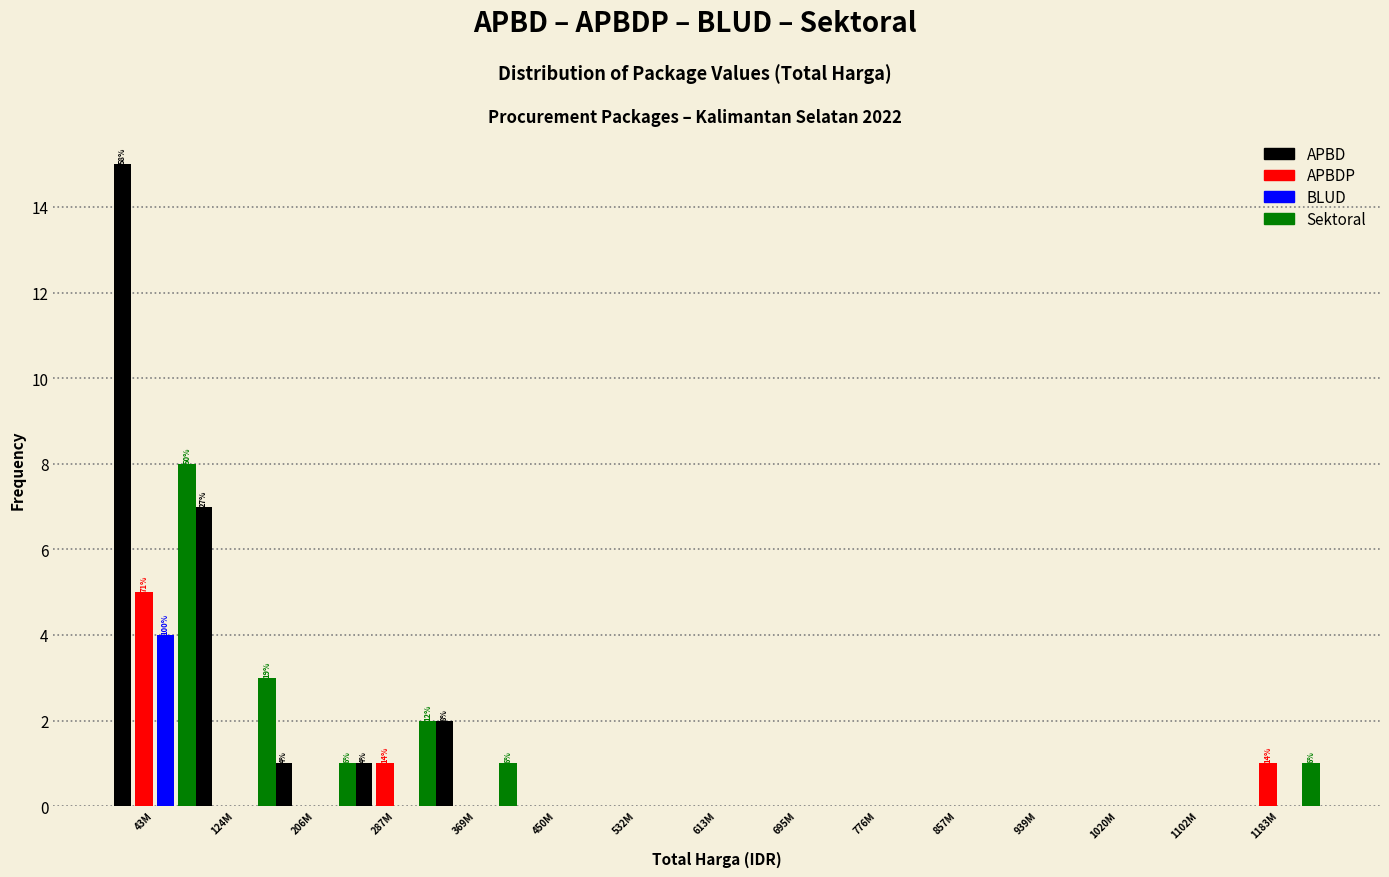

Between 124M and 857M, which series saw the biggest shift?

APBD